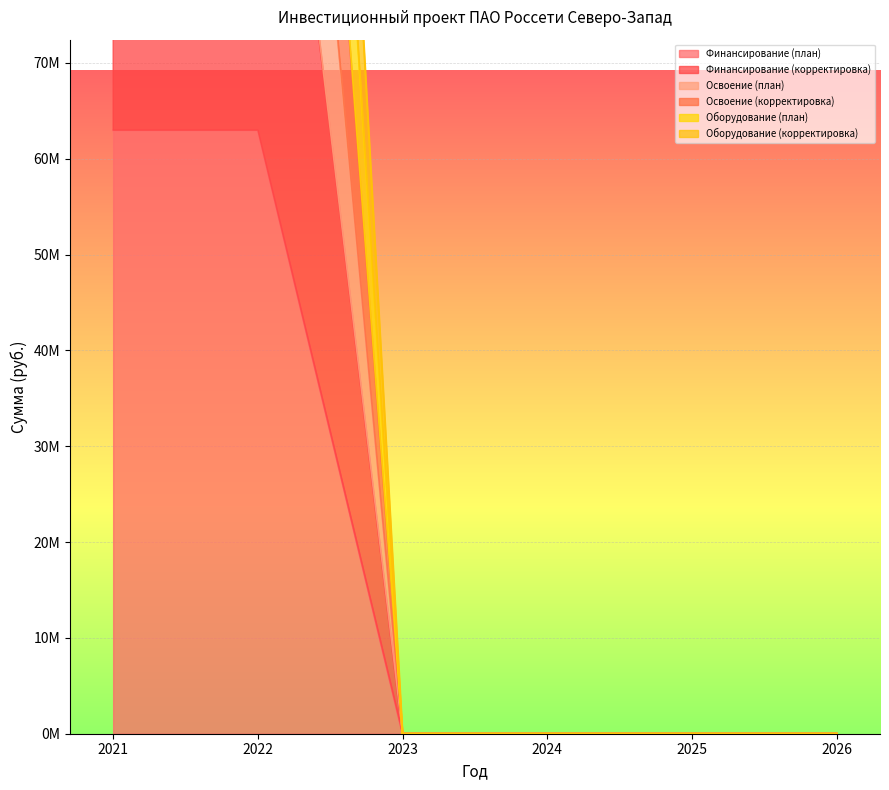

Where is Оборудование (корректировка) nearest to the value 116699604?

2021